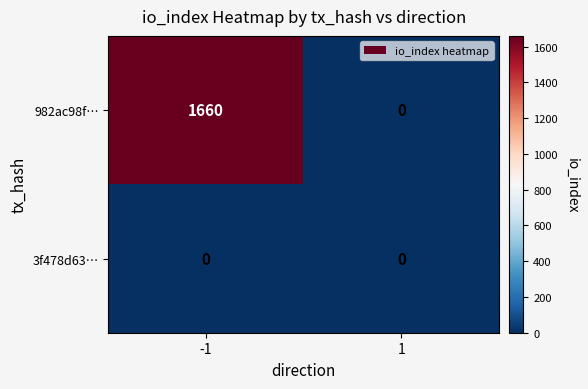

Which series changed the most between -1 and 1?

982ac98f…